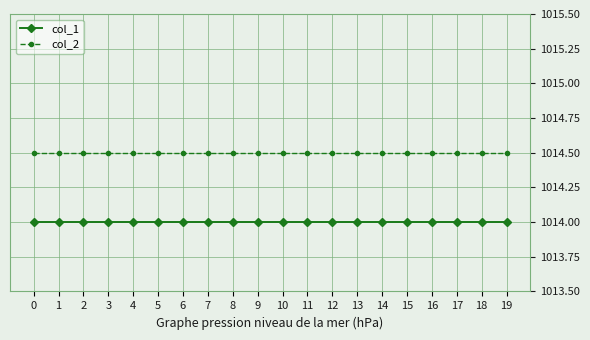

What is the spread (max minus min) of values at 12?

0.5